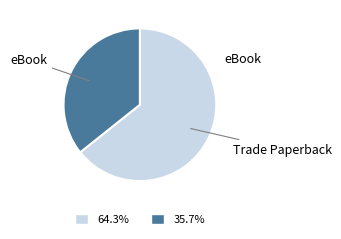

Count the number of slices in the pie.

2